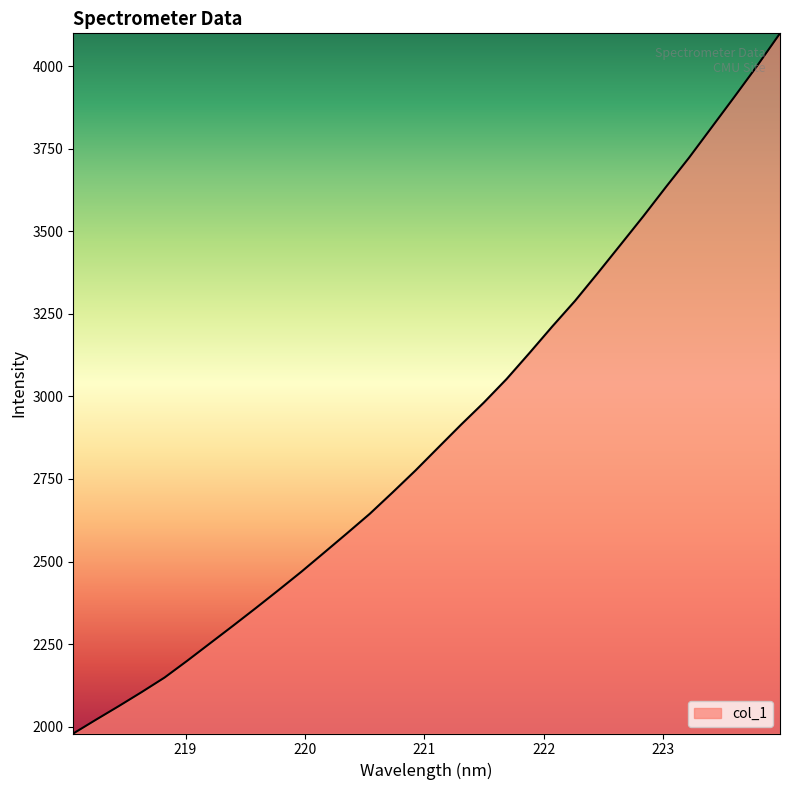

What is the greatest value displayed?

4099.5